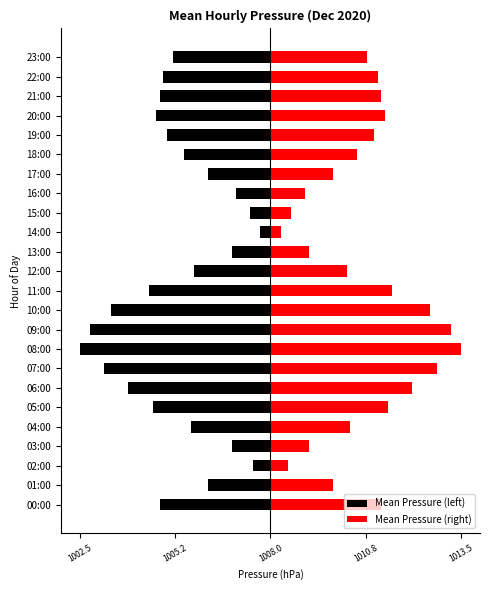

At how many categories does at least one series exceed -1?

24